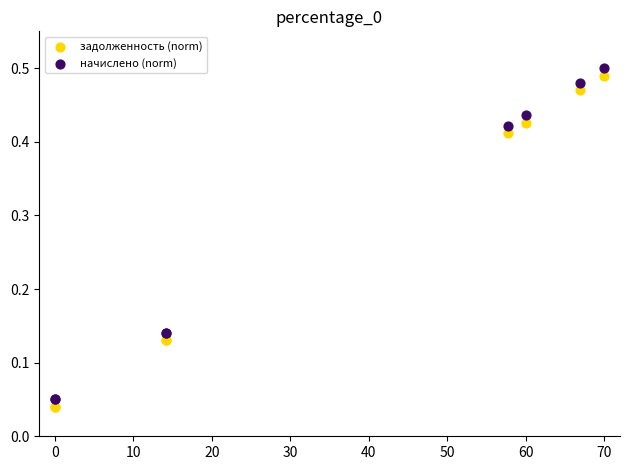

Which series reaches the maximum Y coordinate?

начислено (norm)